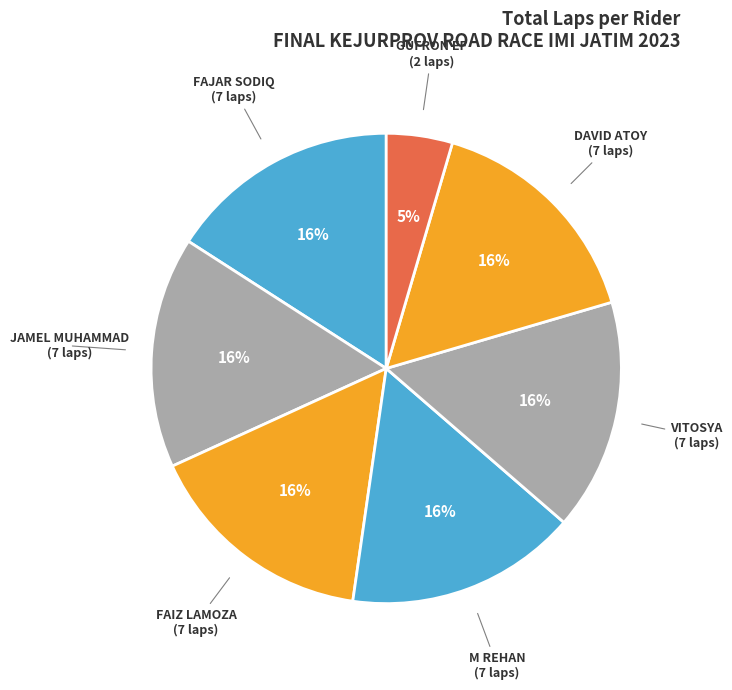

Count the number of slices in the pie.

7